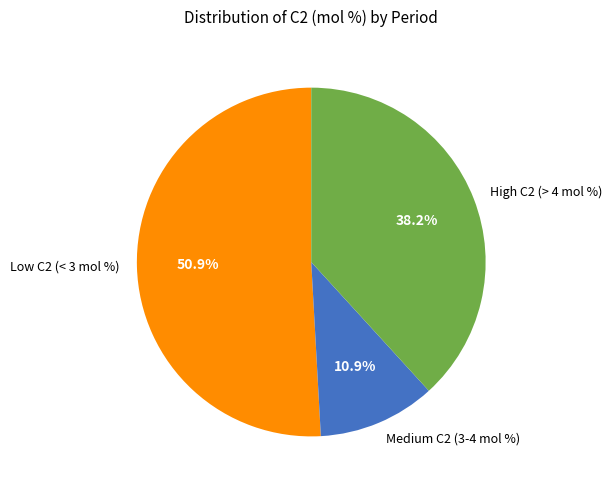

To the nearest percent, what is the average slice percentage?

33%